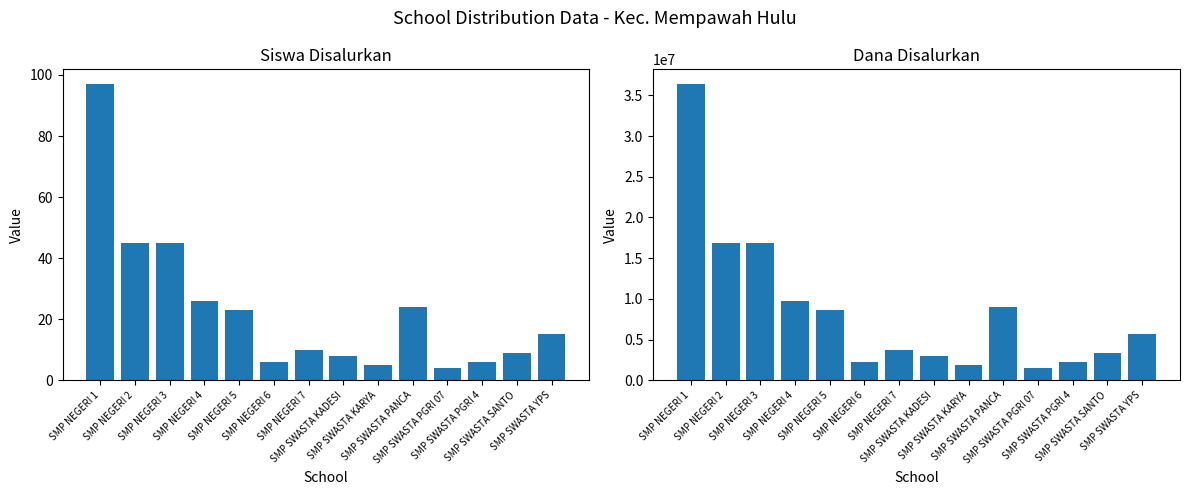

What is the minimum value shown in the chart?

4